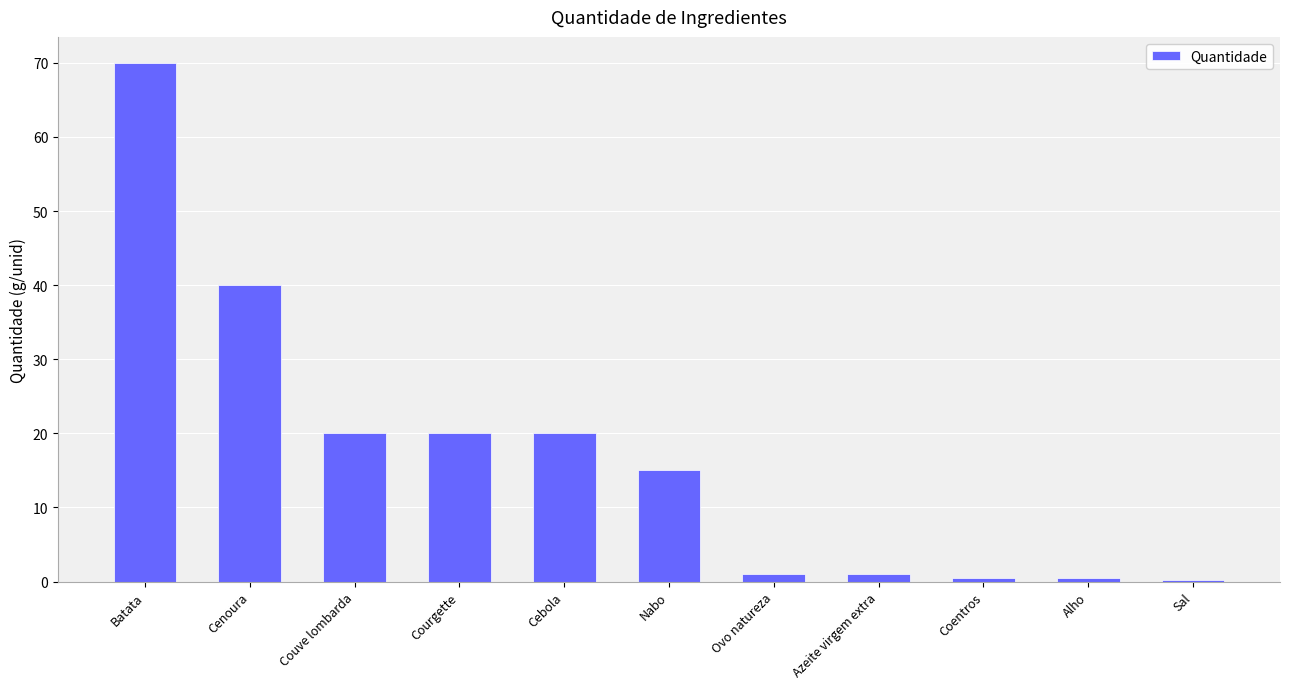

Which category has the highest value across all series?

Batata